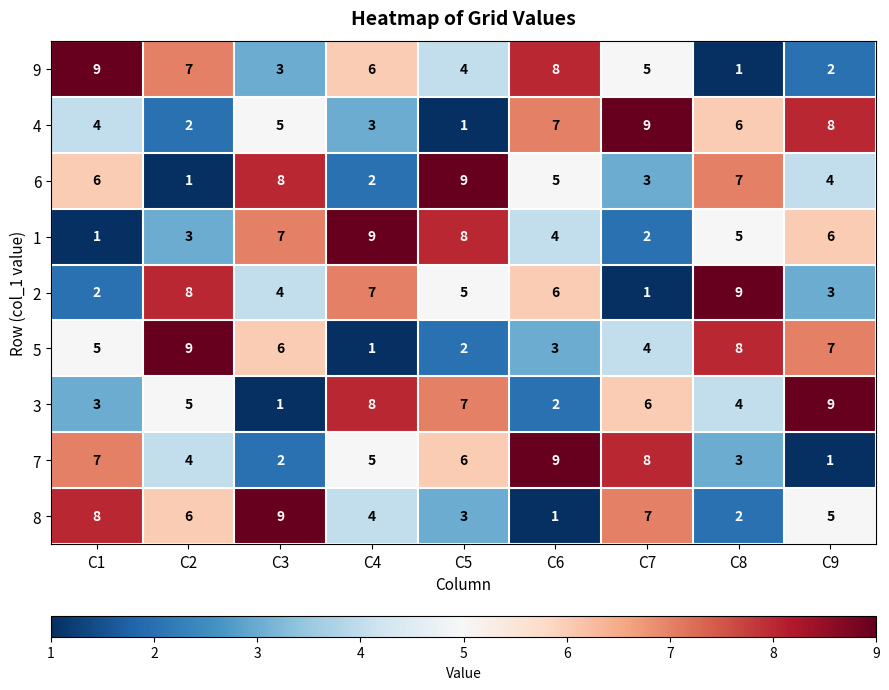

What is the approximate value of 3 at C4?

8